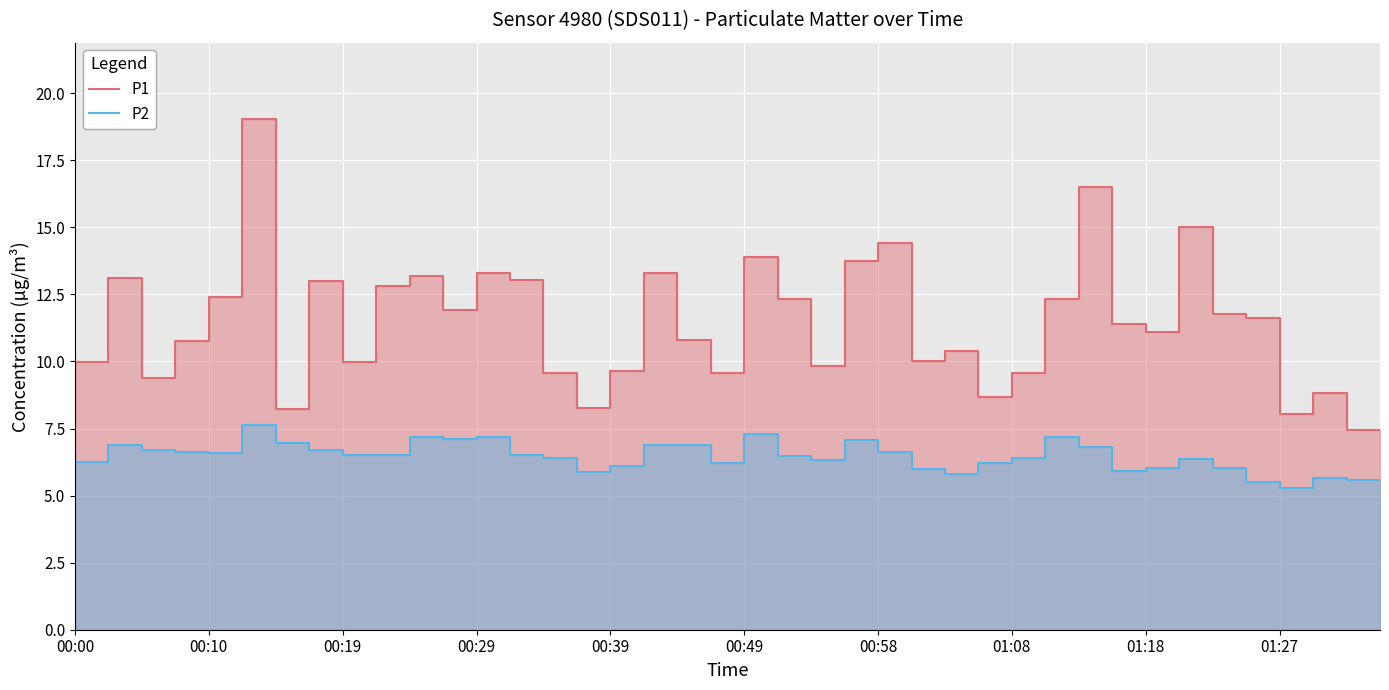

Is it true that P2 equals 6.4 at 34?

True